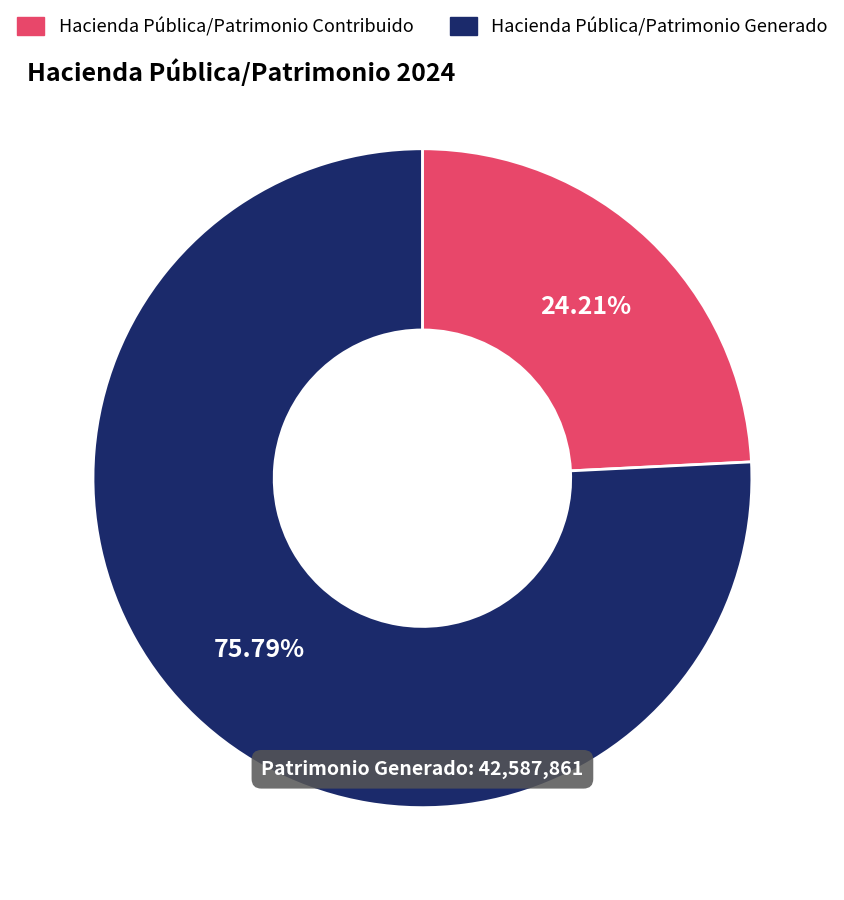

Is there any slice that represents more than half of the pie?

Yes